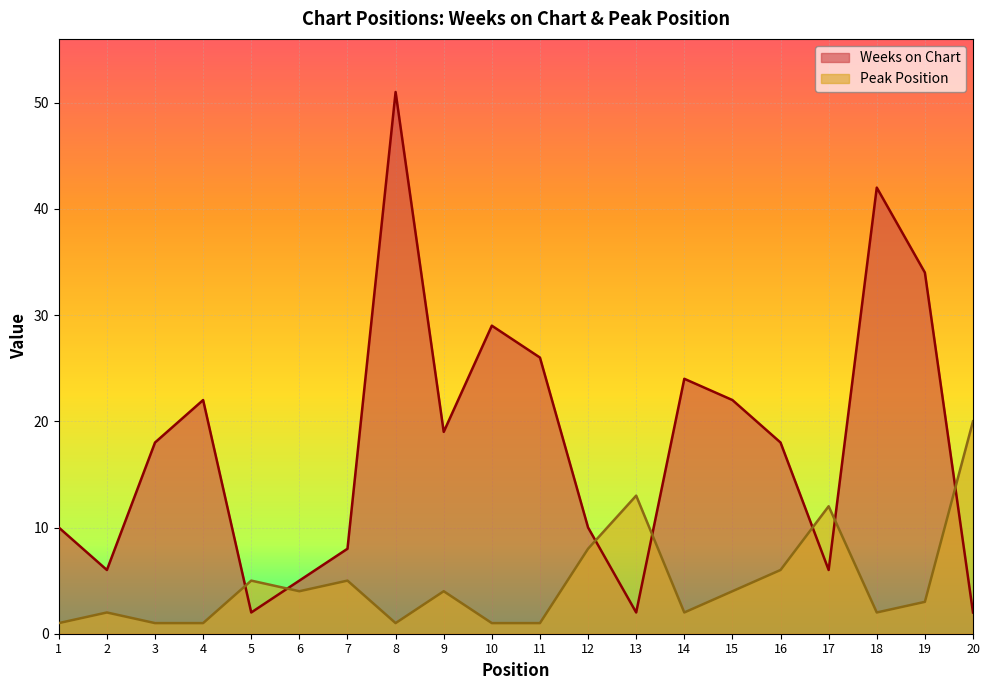

True or false: Weeks on Chart has a value of 4 at 9.

False